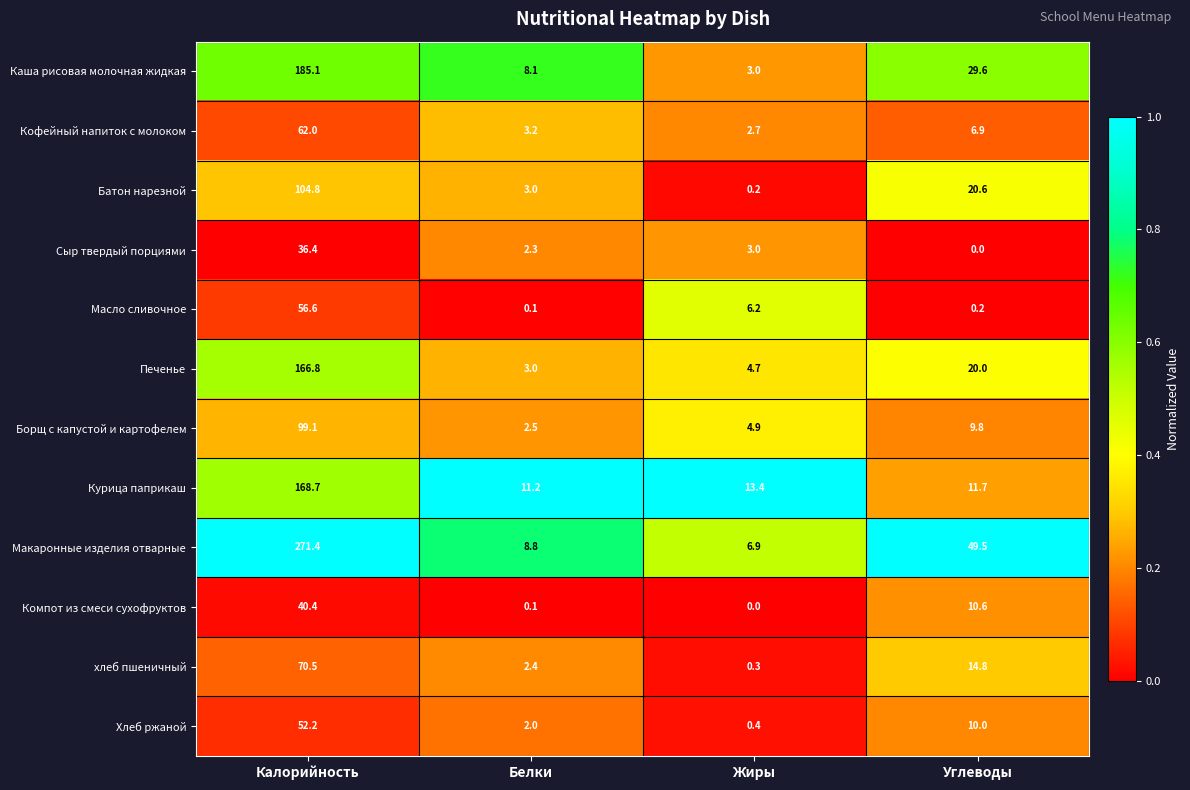

What is the average value of the Кофейный напиток с молоком series?

18.7